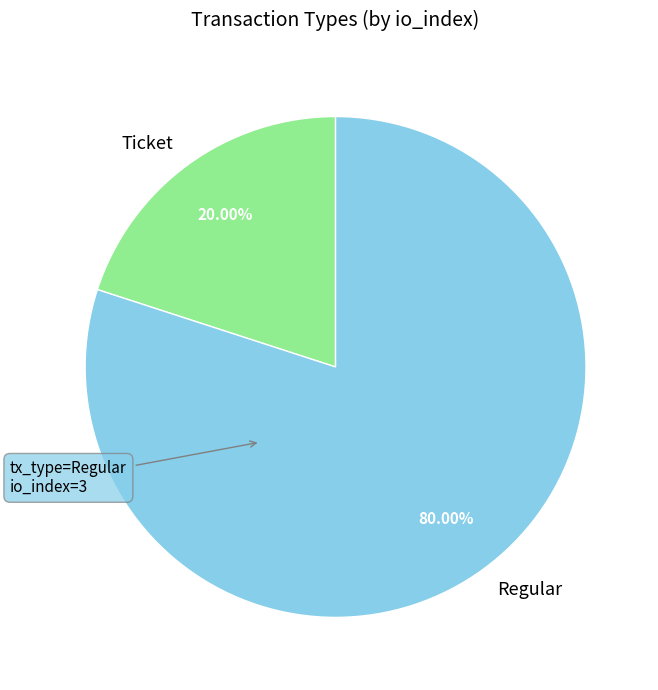

Does Ticket account for over 50% of the chart?

No